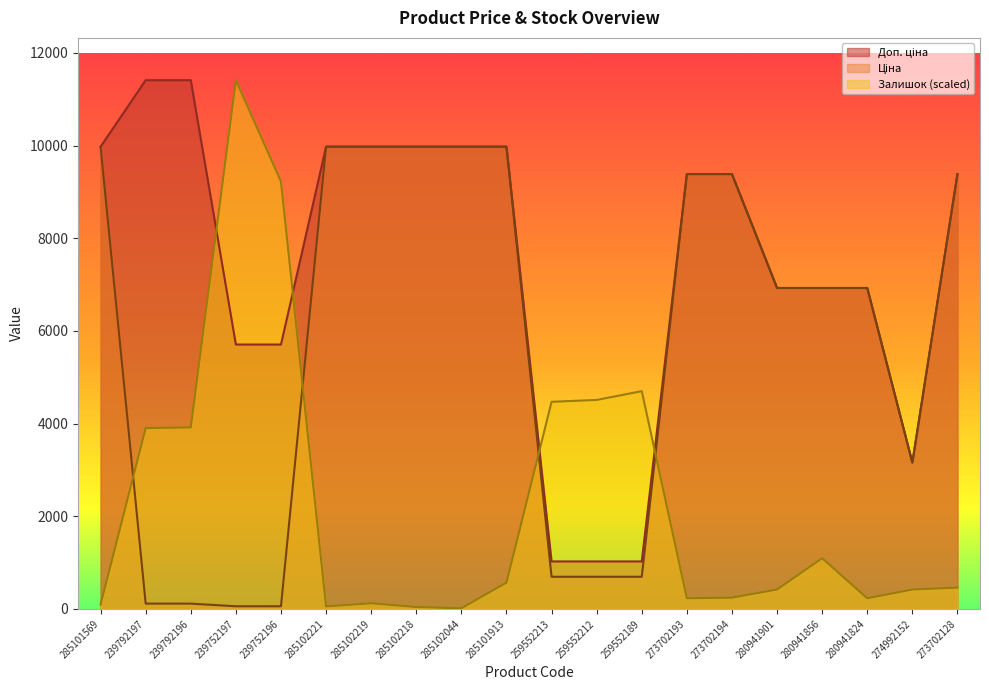

At how many categories does at least one series exceed 4397?

19